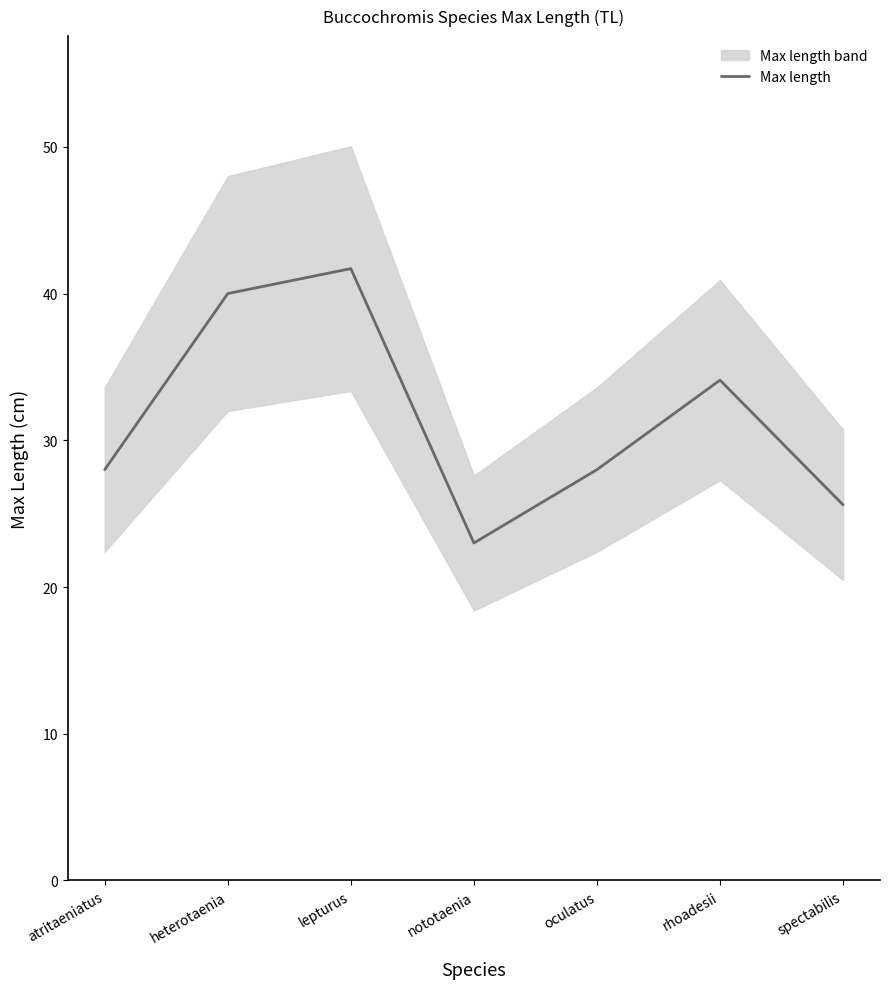

True or false: the data shows 10.9 at lepturus.

False